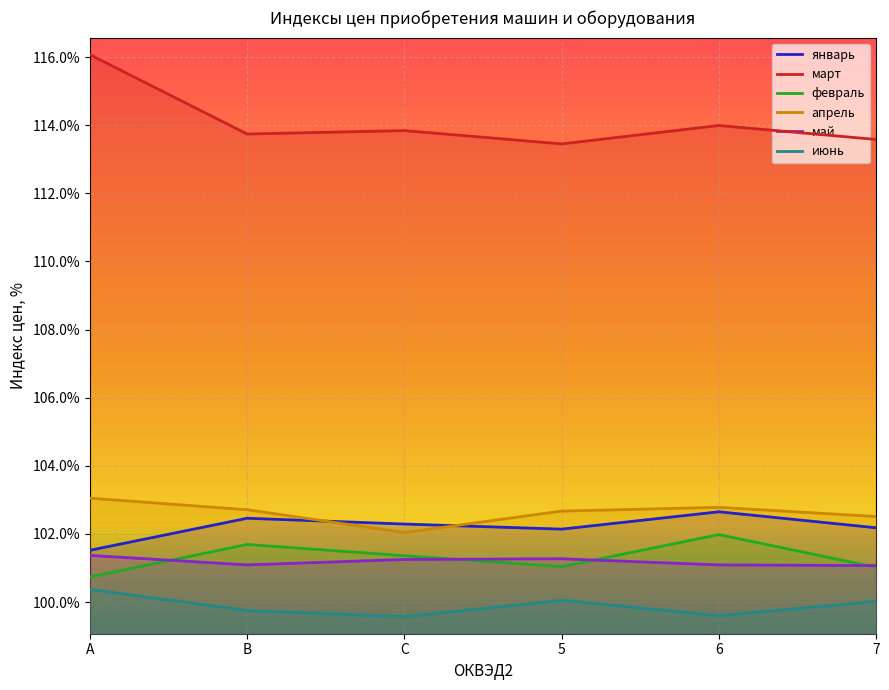

Is it true that апрель equals 36.1 at 6?

False